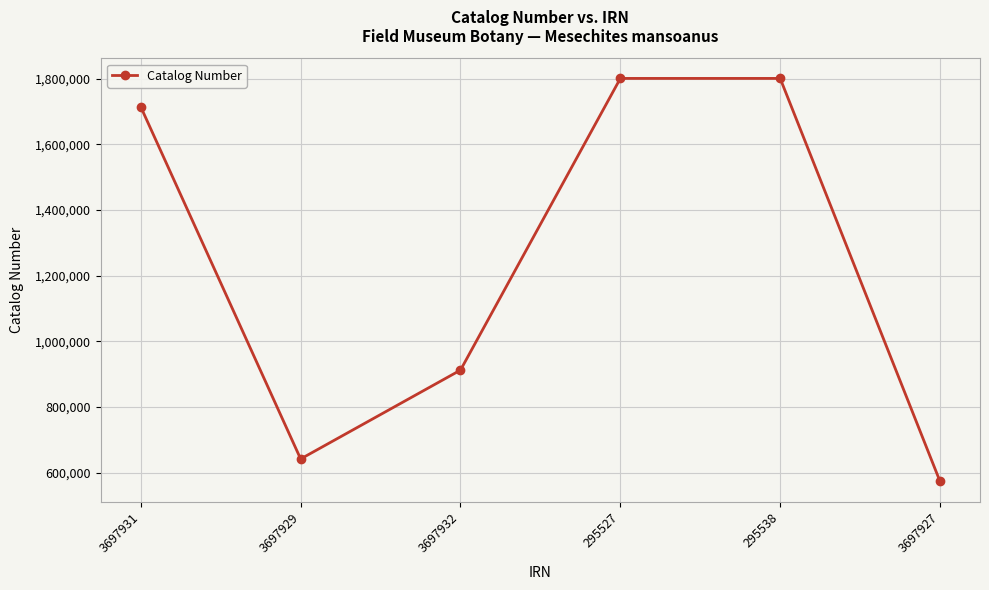

True or false: there are more than 0 points higher than both neighbors.

True